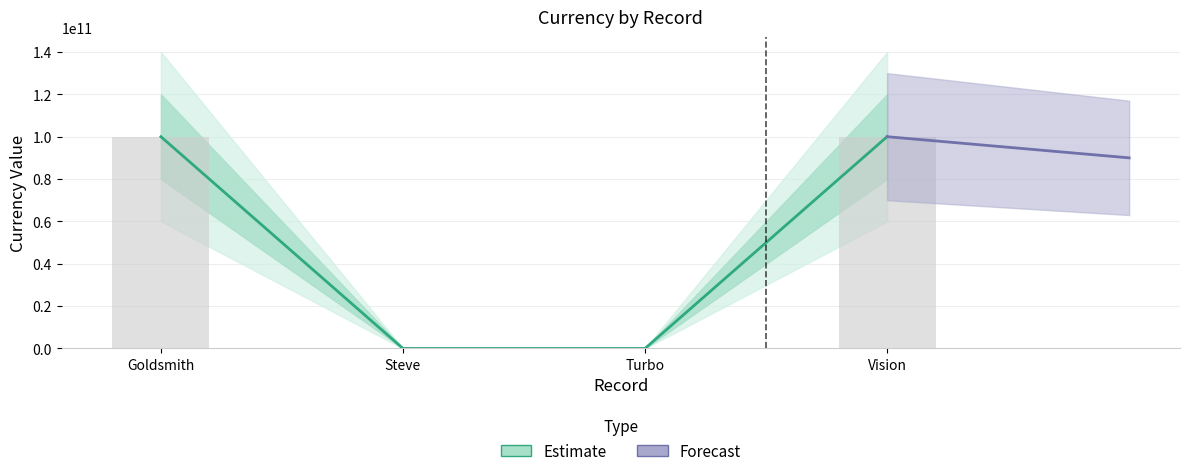

What is the difference between the second highest and minimum values?

99999991234.7